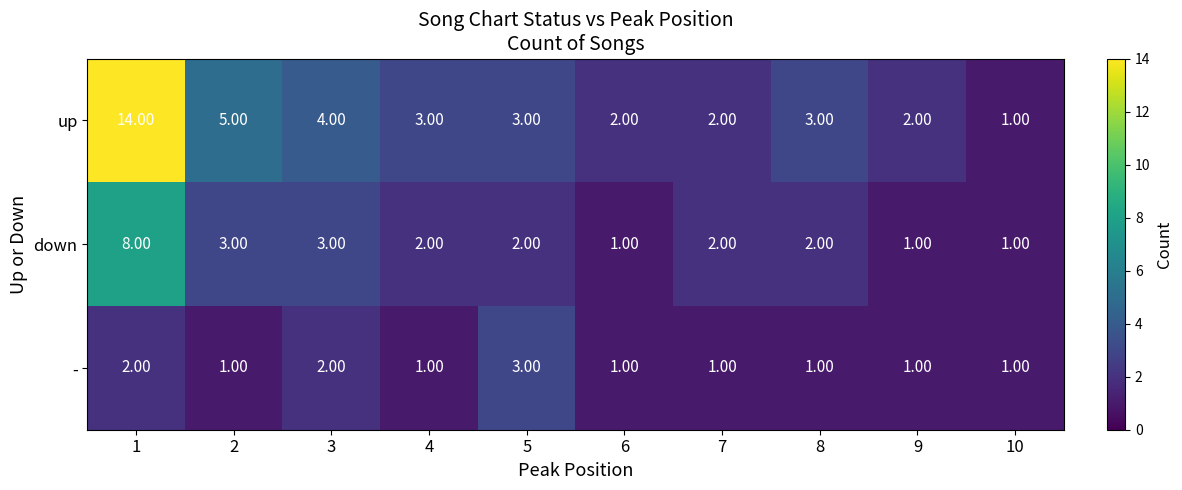

Which series has the largest range (max minus min)?

up